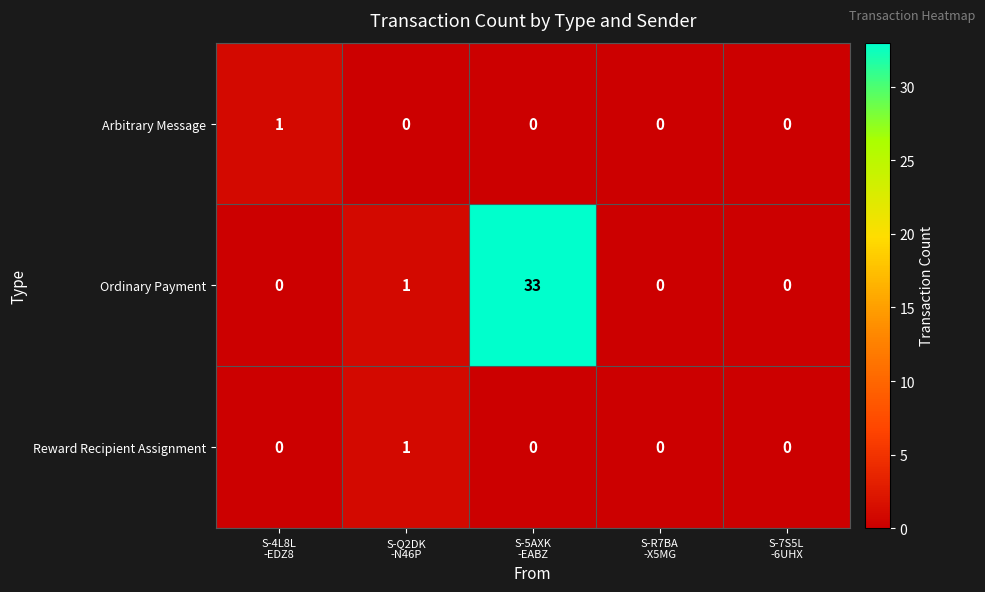

Between S-4L8L
-EDZ8 and S-5AXK
-EABZ, which series saw the biggest shift?

Ordinary Payment